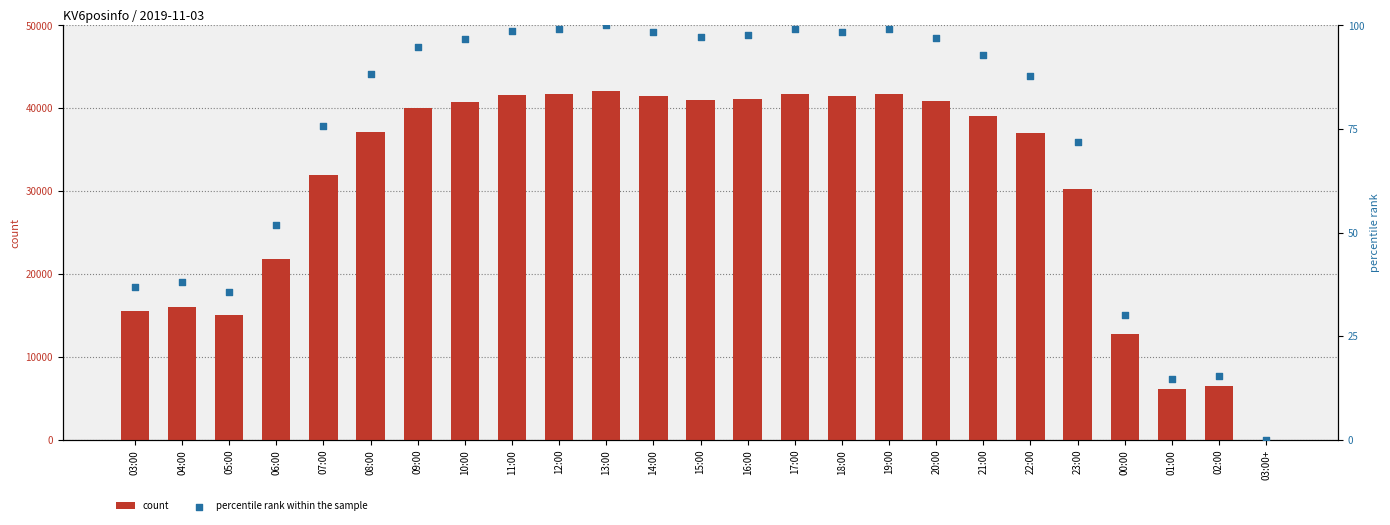

Which series contains the highest Y value?

count